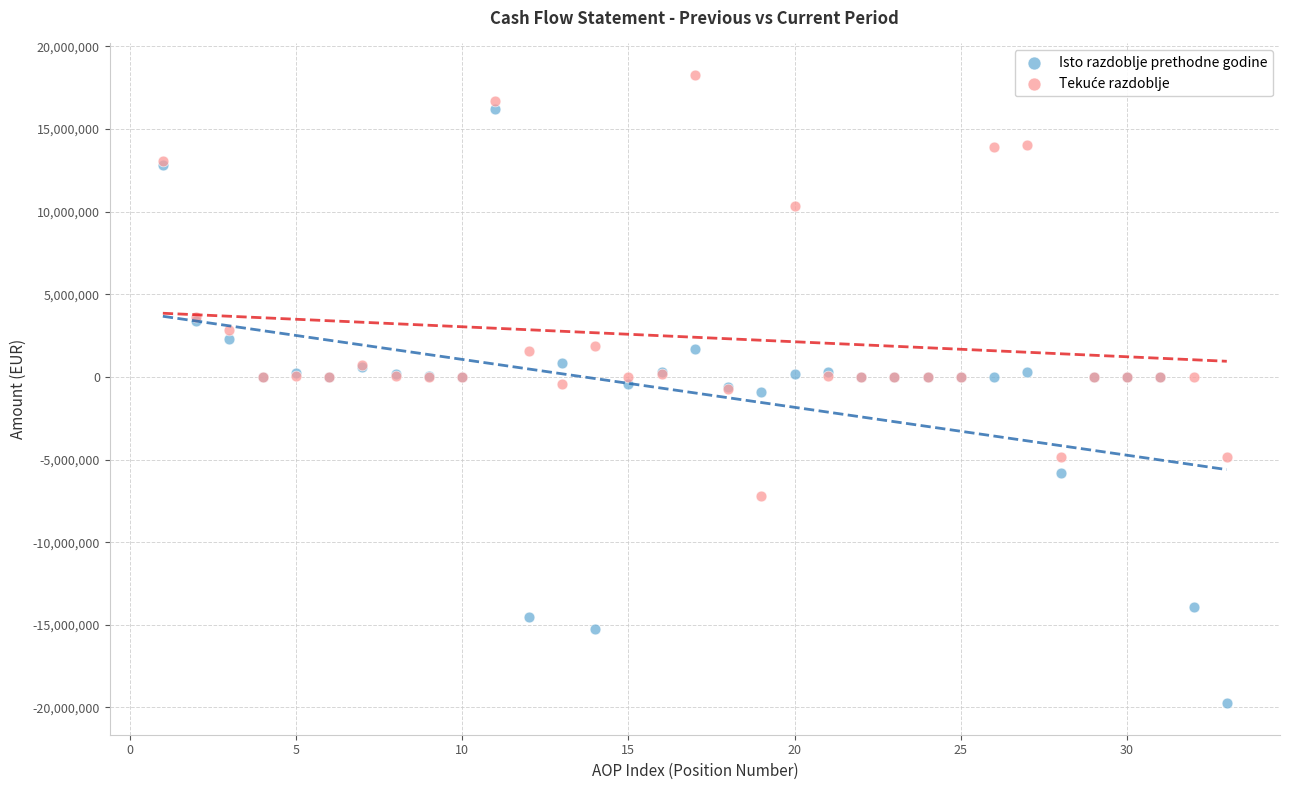

Which series reaches the minimum Y coordinate?

Isto razdoblje prethodne godine